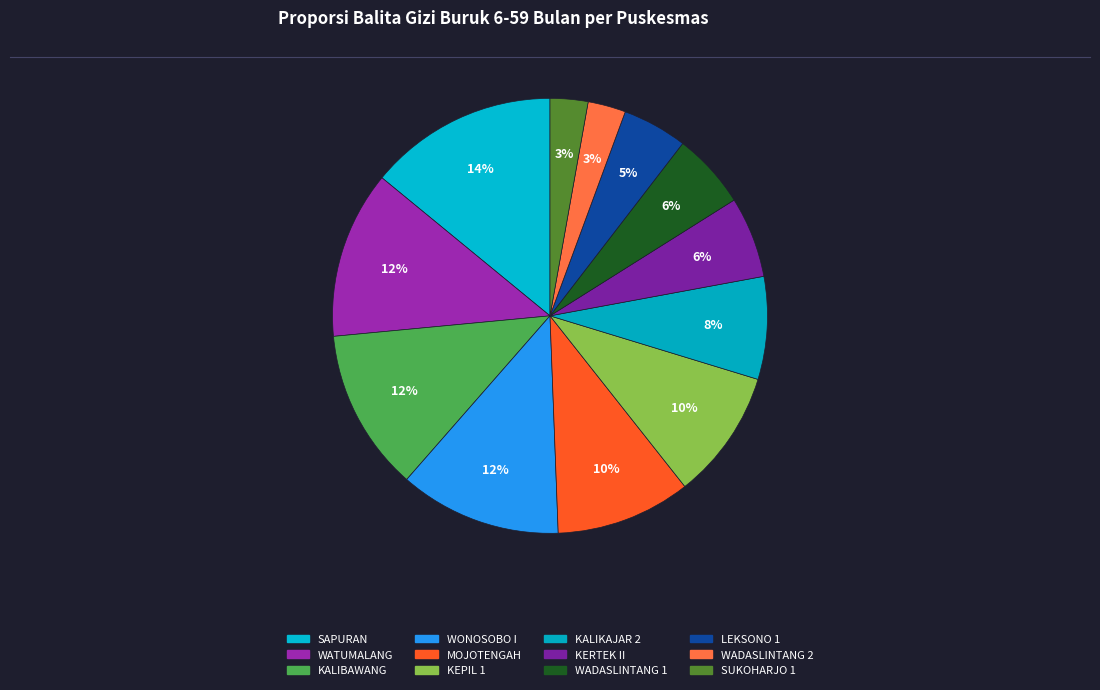

Count the number of slices in the pie.

12